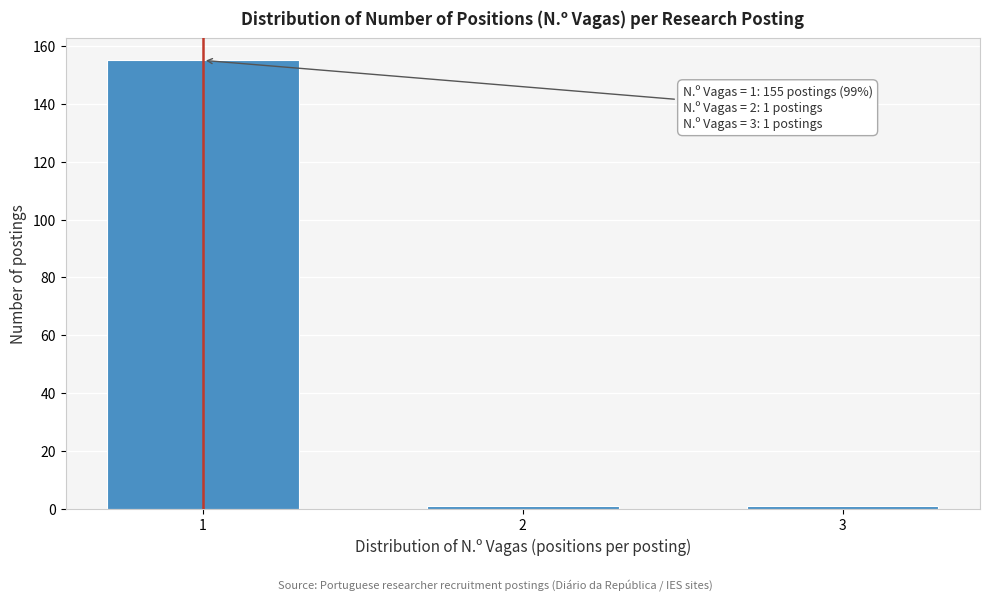

Reading right to left, transcribe all the data shown in this chart.

3=1	2=1	1=155